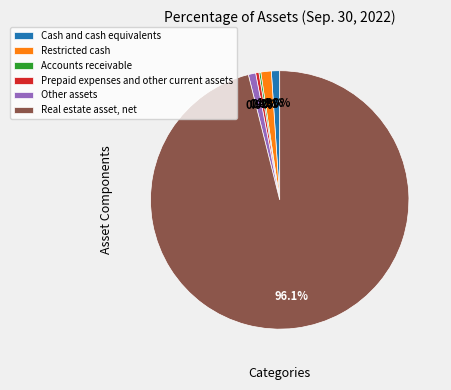

What is the ratio of the value at Other assets to the value at Cash and cash equivalents?

0.9